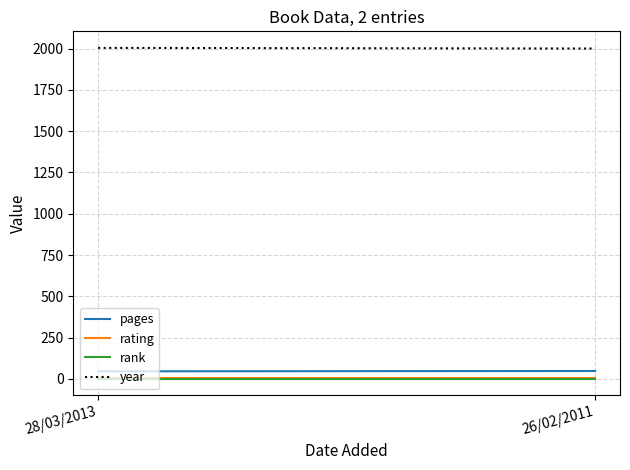

True or false: year has a value of 451 at 28/03/2013.

False